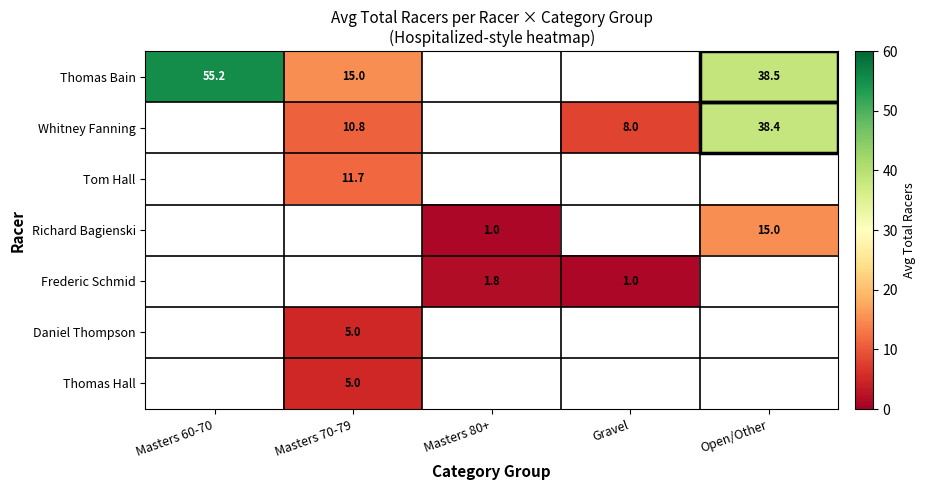

The Frederic Schmid series shows 1.8 at Masters 80+. True or false?

True